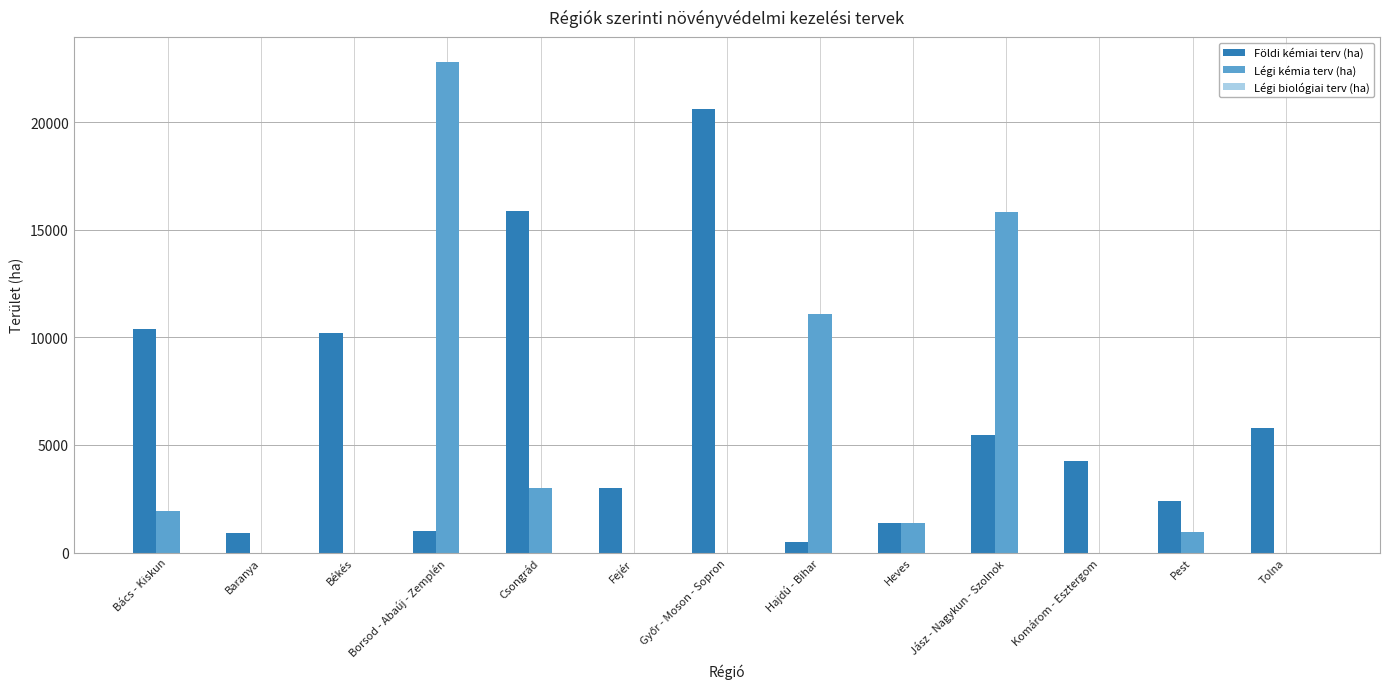

Which series has the largest total across all categories?

Földi kémiai terv (ha)